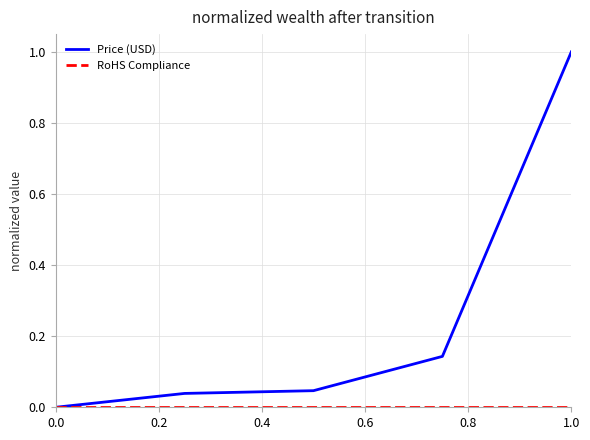

Which series has the largest total across all categories?

Price (USD)